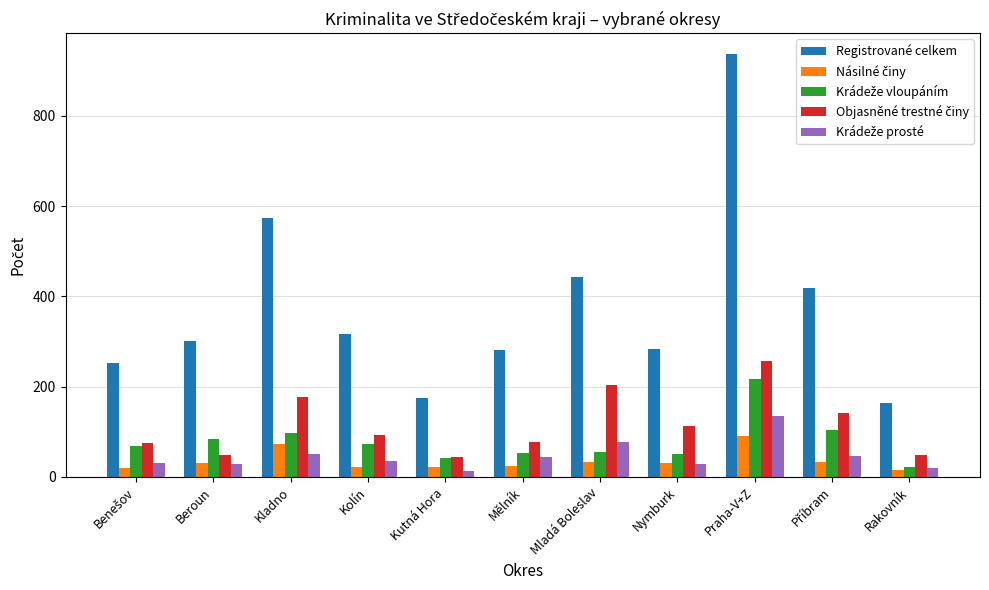

What is the difference between the maximum and minimum values in the Registrované celkem series?

772